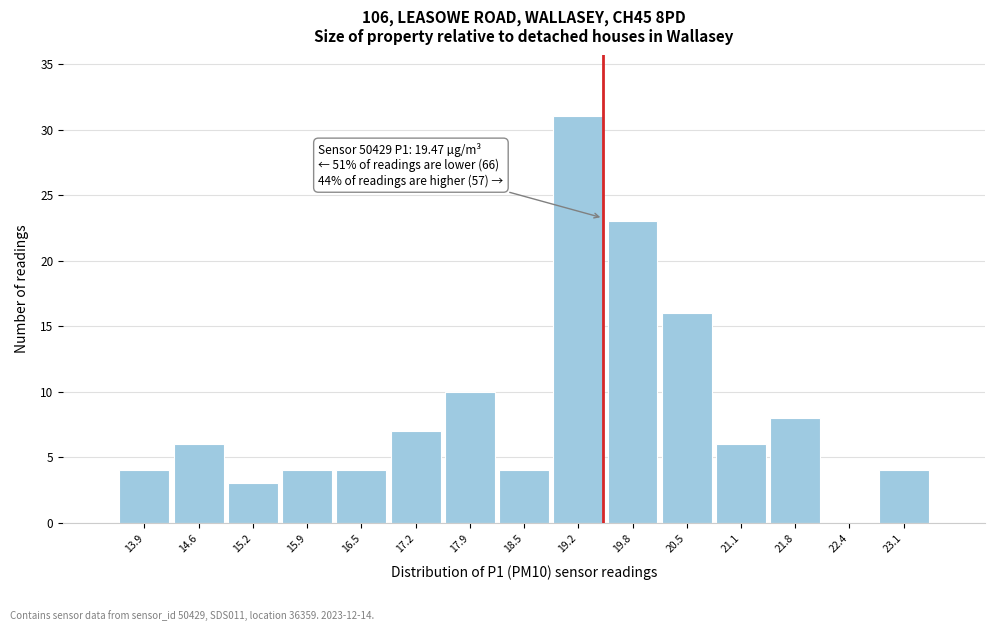

Which range on the x-axis has the tallest bar?

18.8 to 19.5